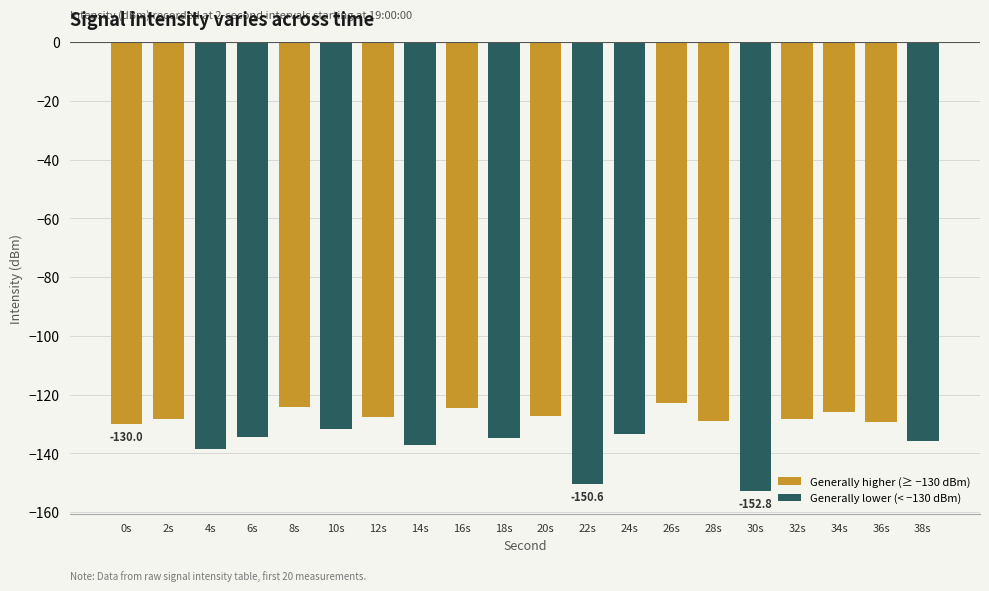

What is the change in value from 6s to 36s?

+5.1